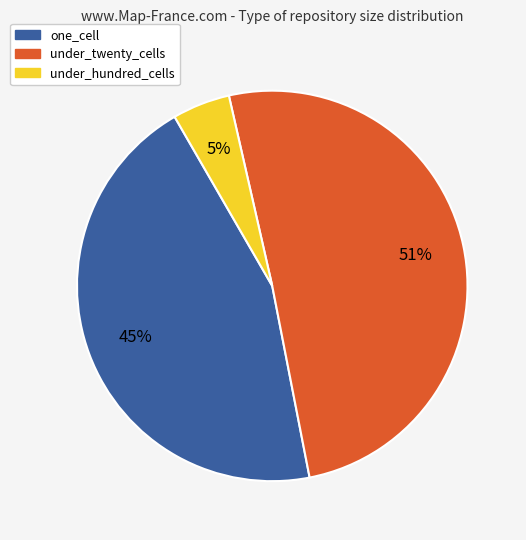

Count the number of slices in the pie.

3